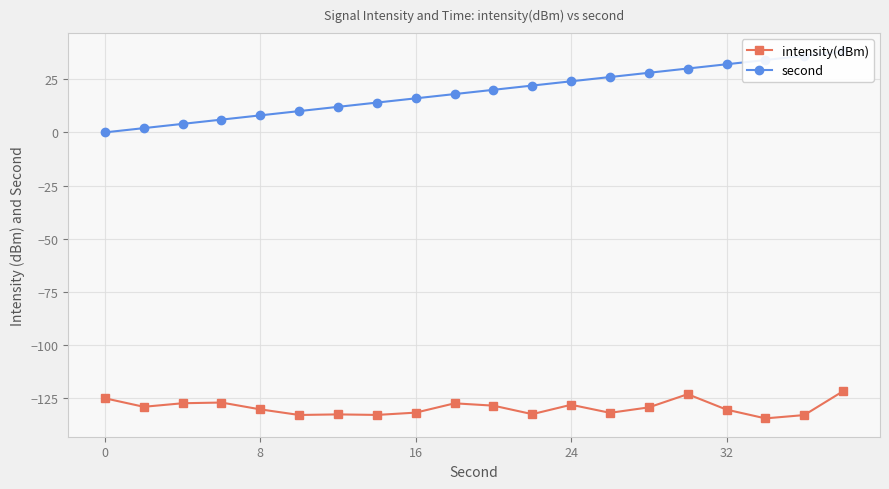

True or false: second and intensity(dBm) intersect in this chart.

False